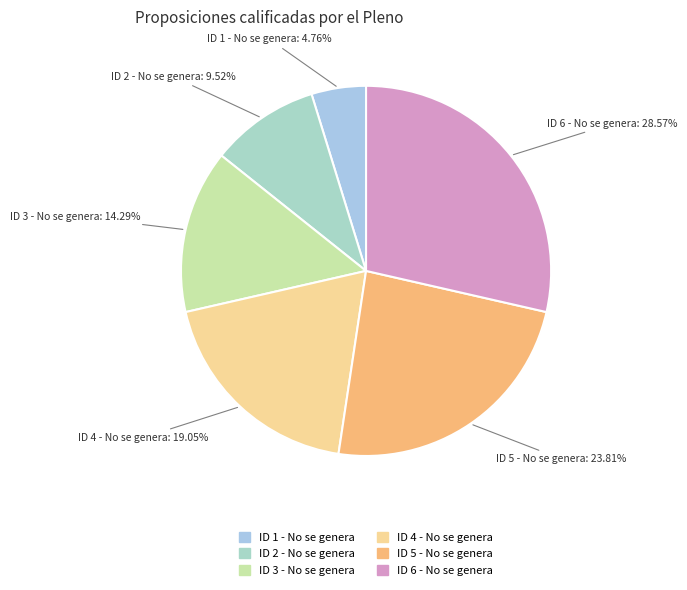

To the nearest percent, what is the difference between the largest and smallest slice percentages?

24%